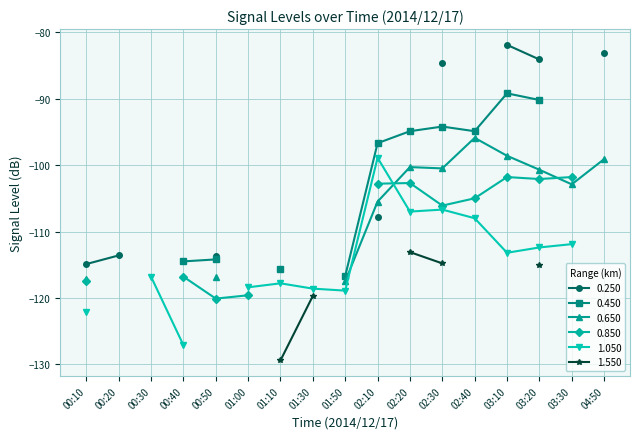

Which series ends up on top after the final intersection of 0.650 and 1.050?

0.650